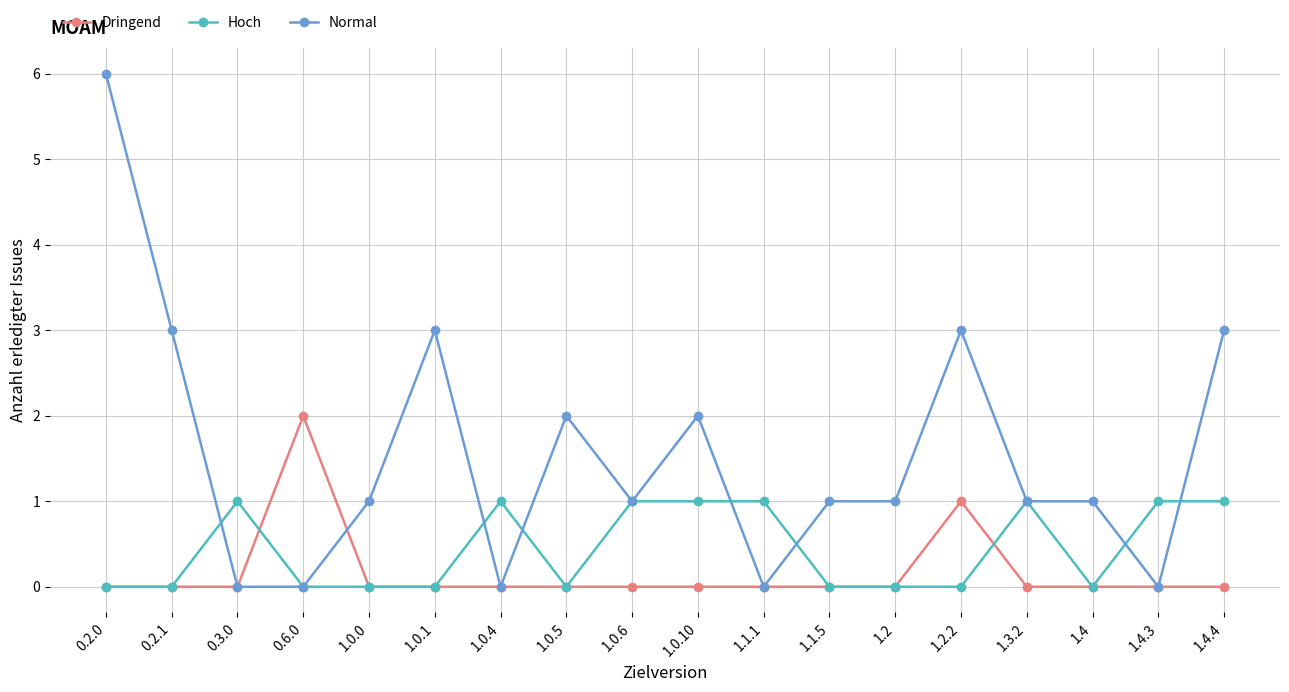

What is the difference between the maximum and minimum values in the Hoch series?

1